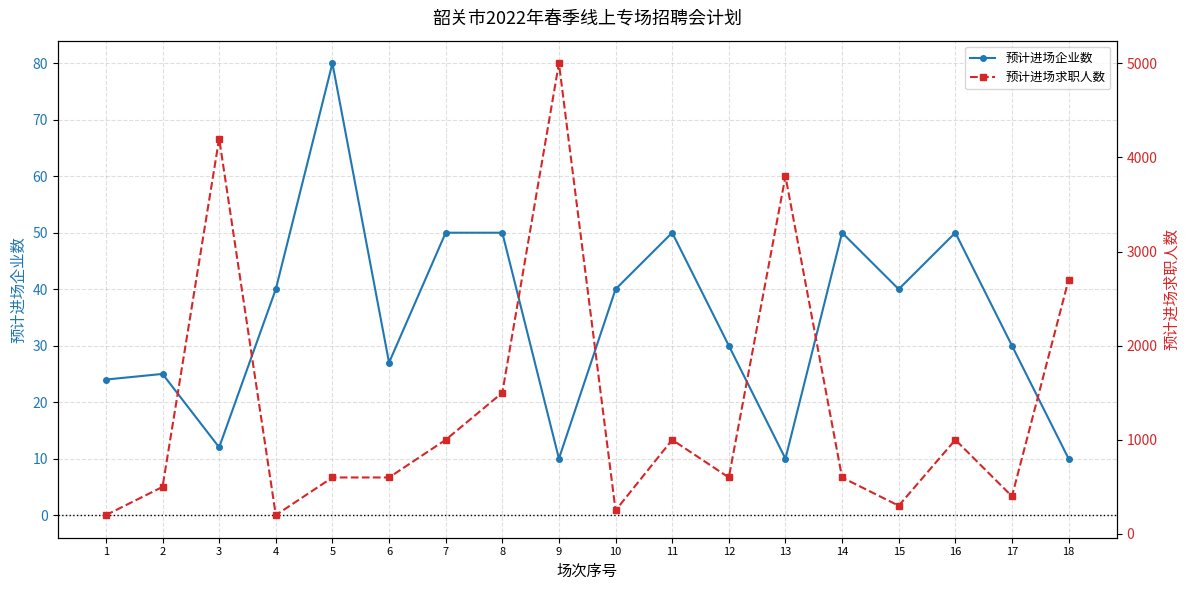

Does the chart display data point markers on the line(s)?

Yes